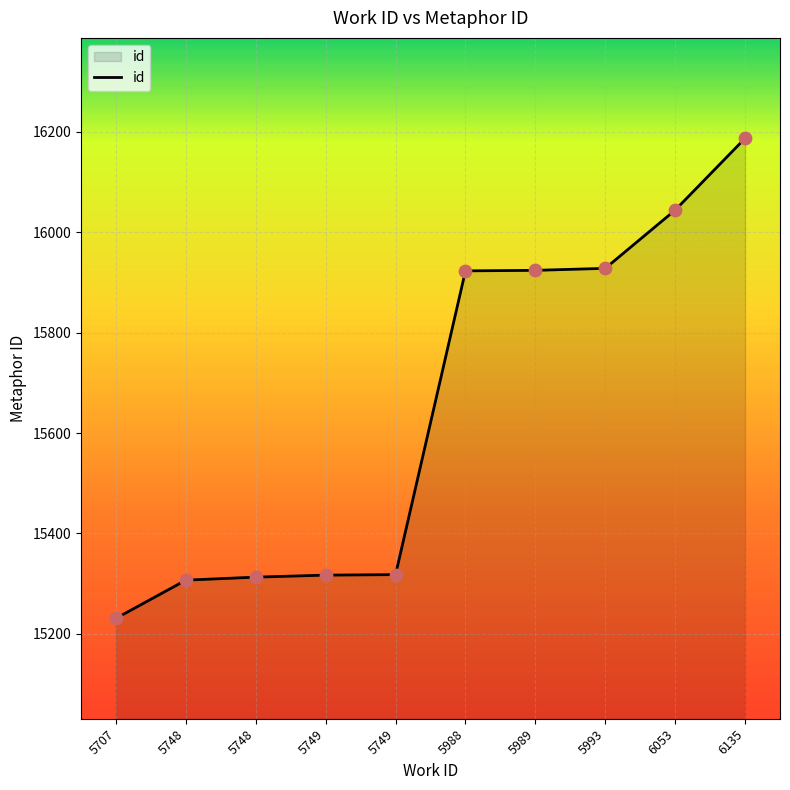

How many lines are shown in the chart?

1